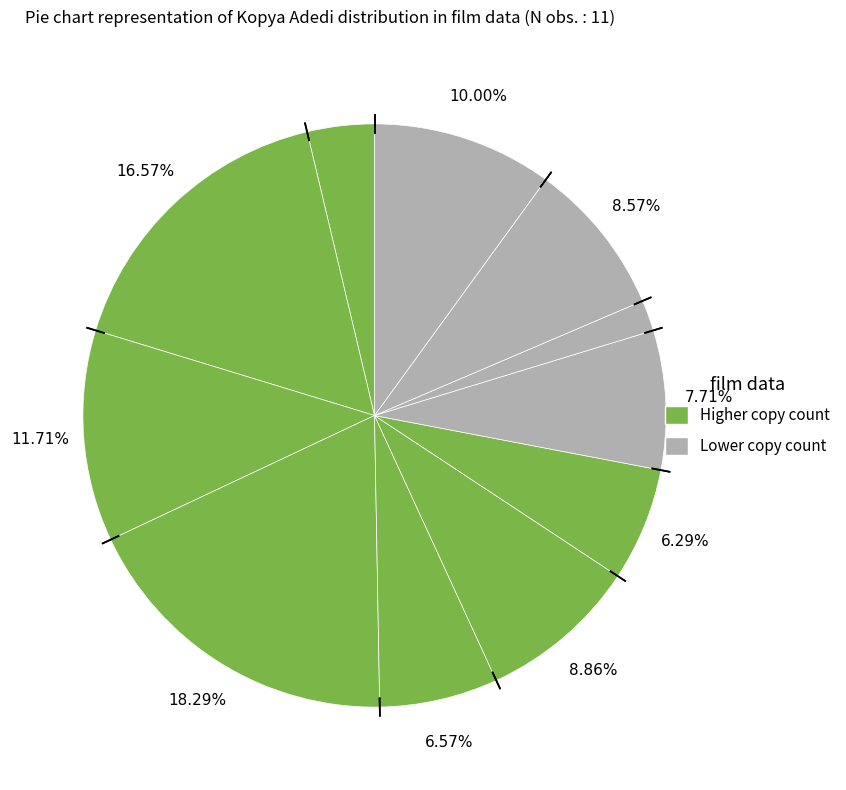

Does any single category account for the majority?

No